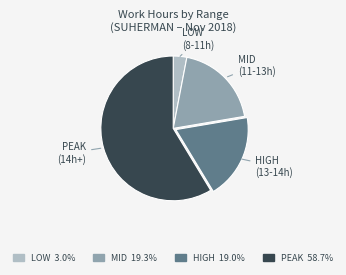

Is there any slice that represents more than half of the pie?

Yes